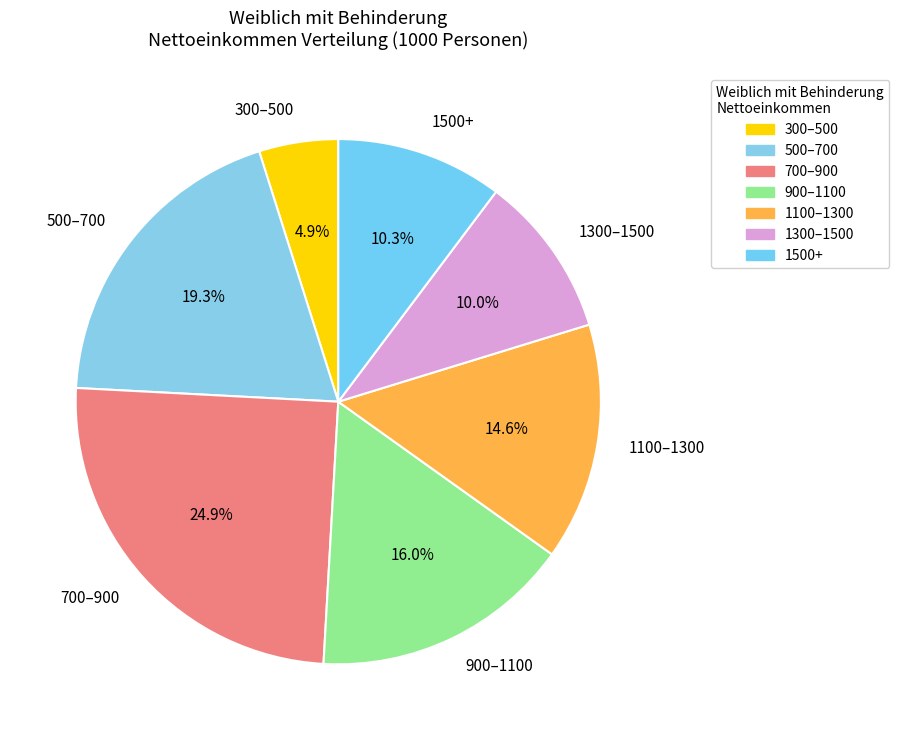

Do 1100–1300 and 700–900 together represent more than half of the pie?

No